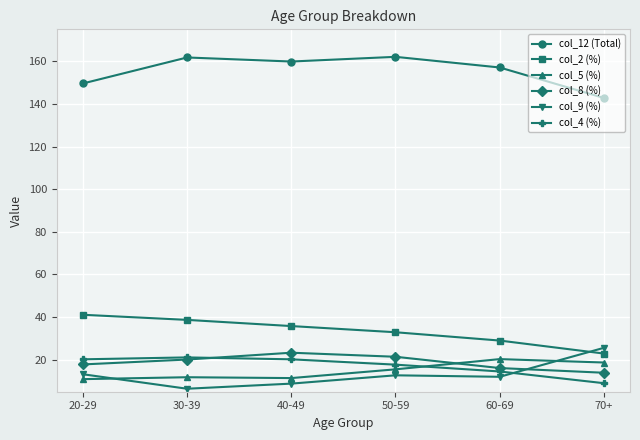

What is the sum of the col_12 (Total) values at 60-69 and 20-29?

306.7